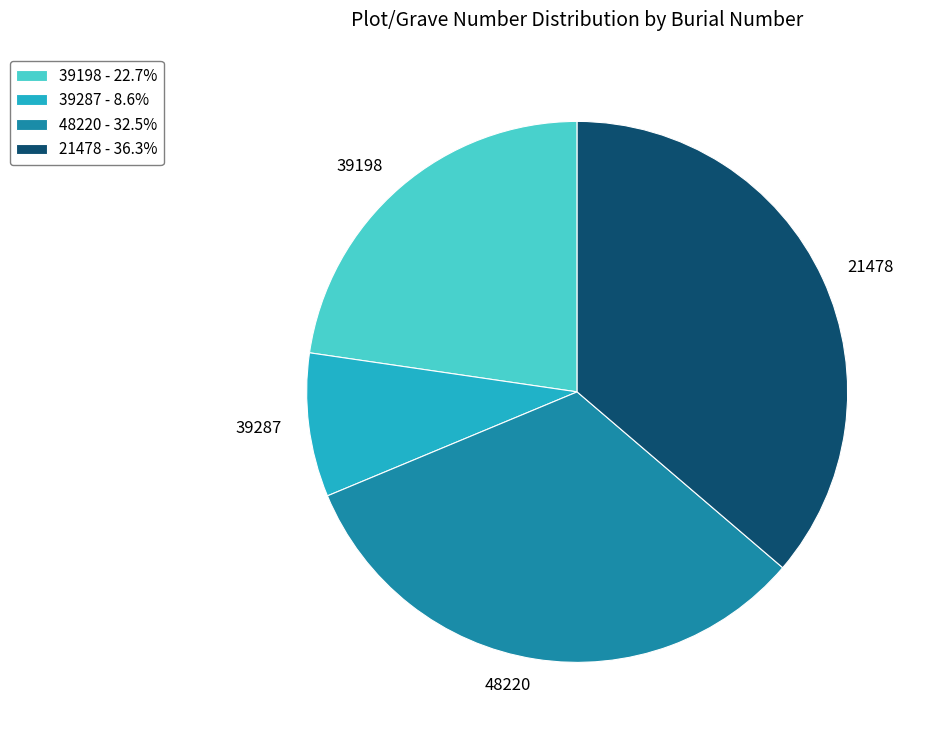

Is the sum of 48220 and 39287 greater than half?

No